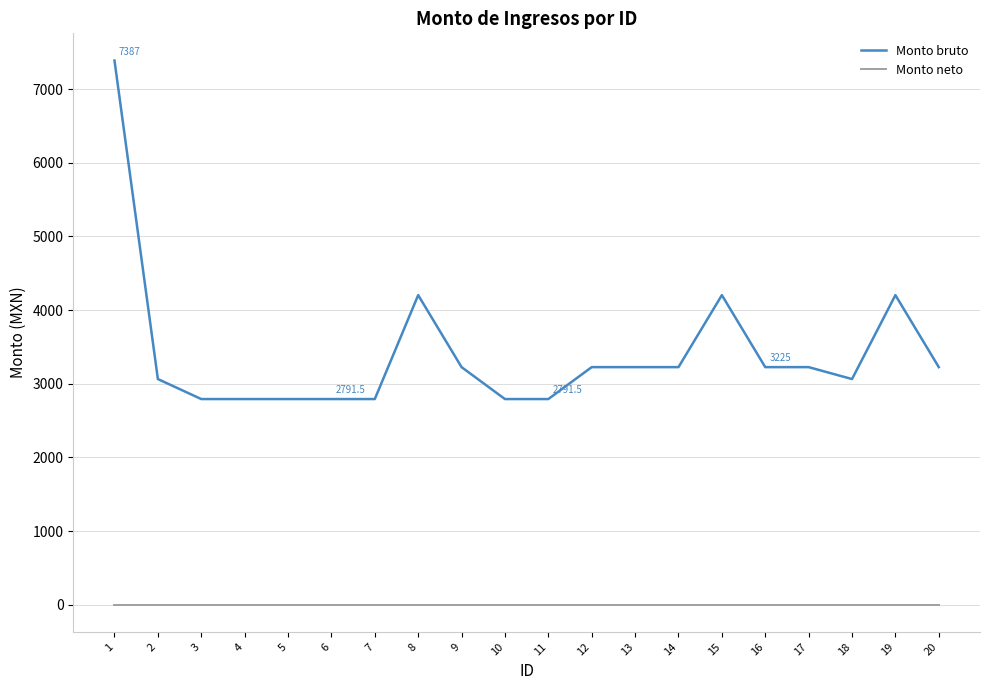

True or false: Monto neto and Monto bruto intersect in this chart.

False